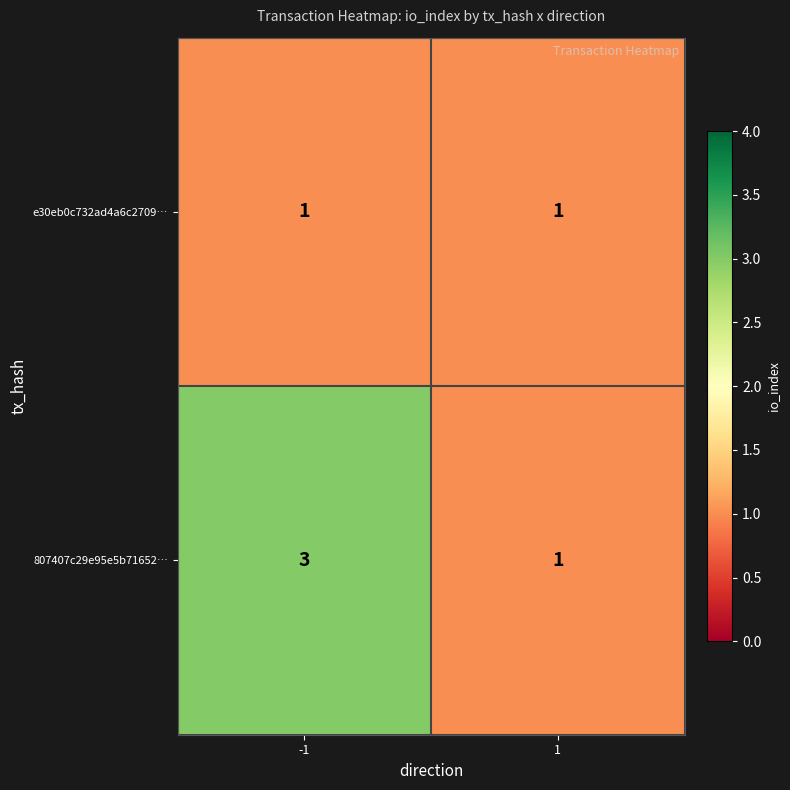

Which series changed the most between -1 and 1?

807407c29e95e5b71652…